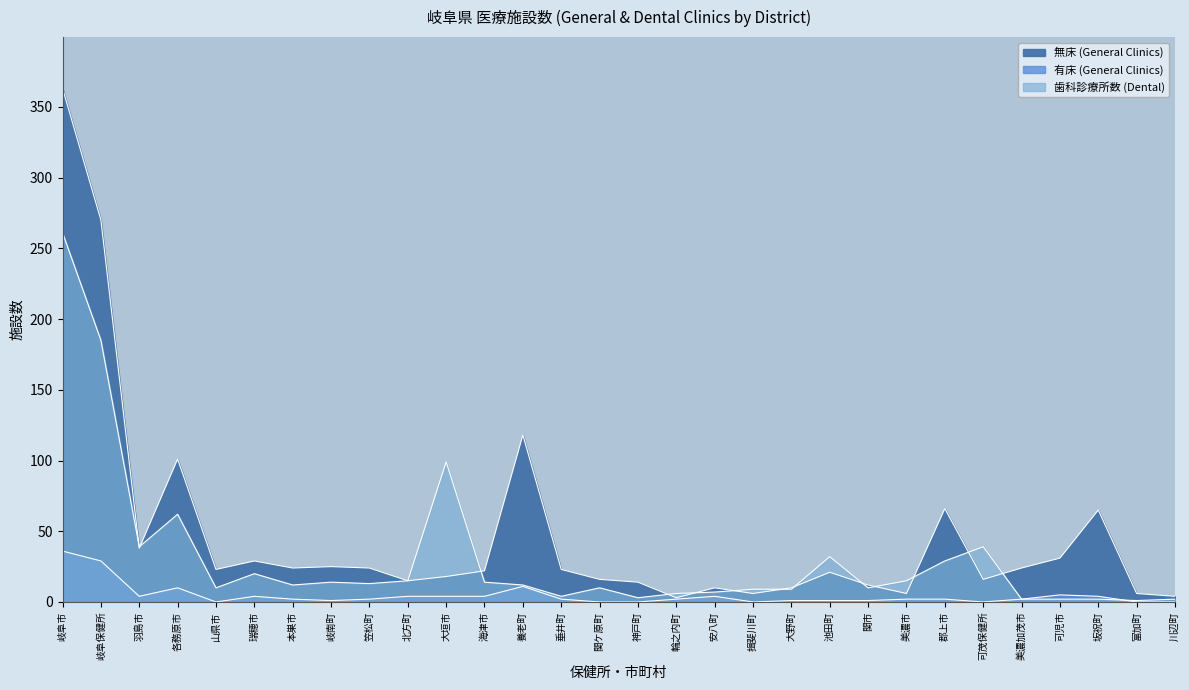

Reading left to right, transcribe all the data shown in this chart.

無床 (General Clinics): 363	270	38	101	23	29	24	25	24	15	18	22	118	23	16	14	3	10	6	10	21	12	6	66	16	24	31	65	6	4
有床 (General Clinics): 36	29	4	10	0	4	2	1	2	4	4	4	11	2	0	0	2	4	0	1	1	1	2	2	0	2	5	4	0	0
歯科診療所数 (Dental): 261	185	39	62	10	20	12	14	13	15	99	14	12	4	10	3	6	7	9	9	32	10	15	29	39	2	2	2	1	2